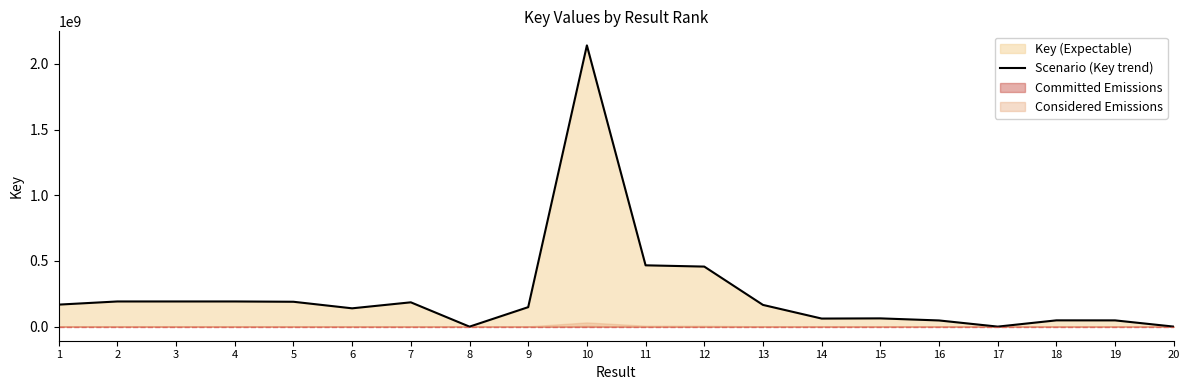

Where does the data first go above 165492888?

1